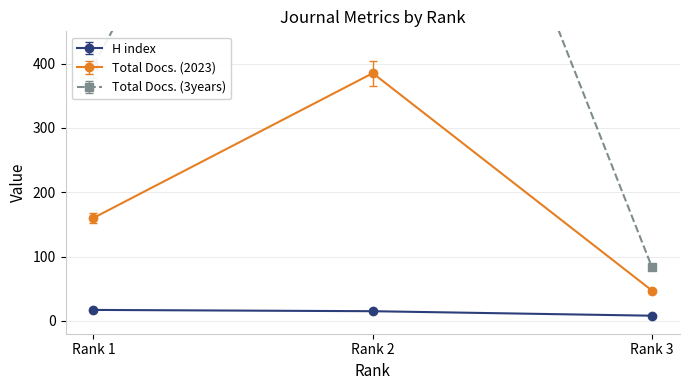

What is the value of the Total Docs. (3years) point at the 2nd from the left?

1184.0